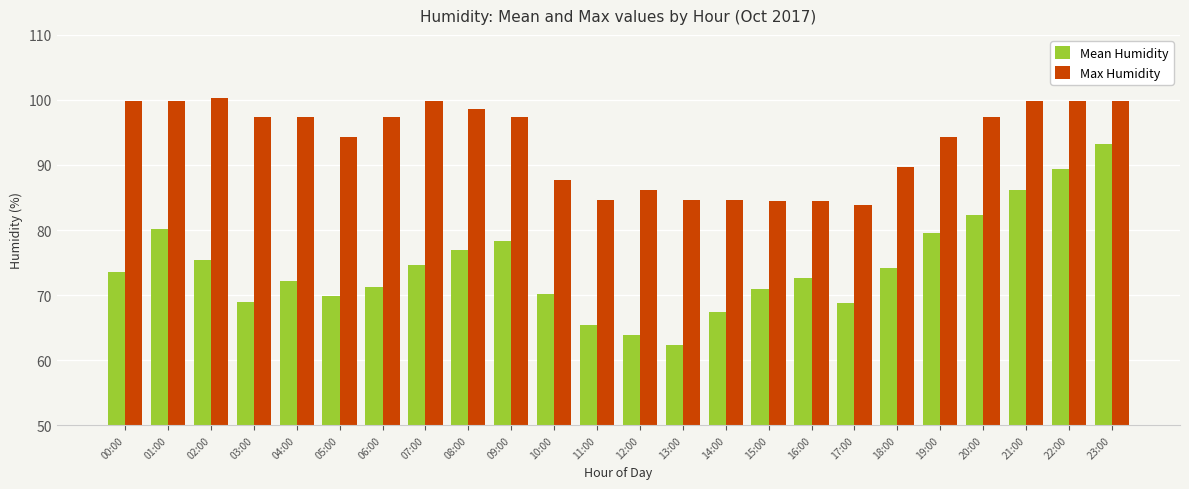

What is the sum of all Max Humidity values?

2243.6